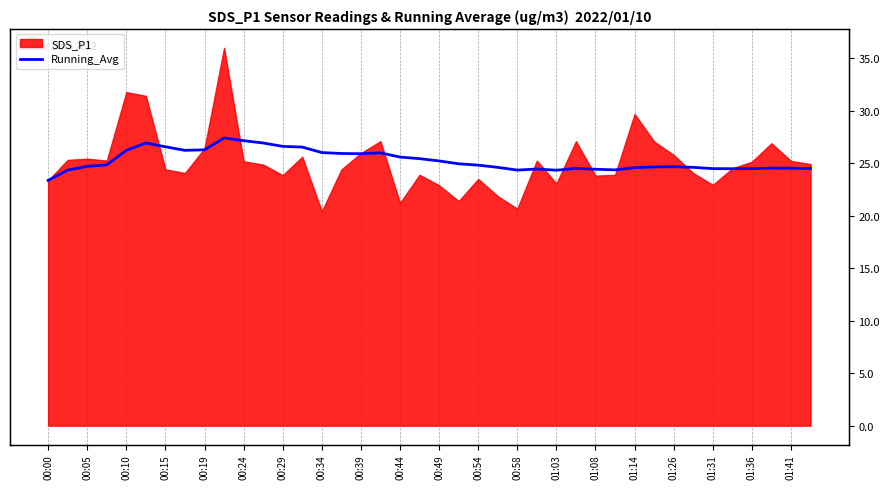

What is the ratio of the value at 00:05 to the value at 01:31?

1.0